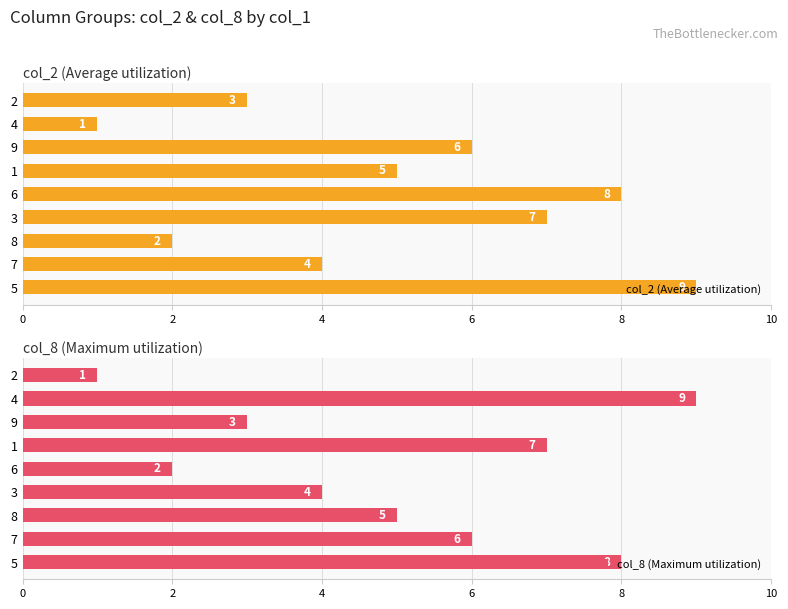

What is the maximum value for col_2 (Average utilization)?

9